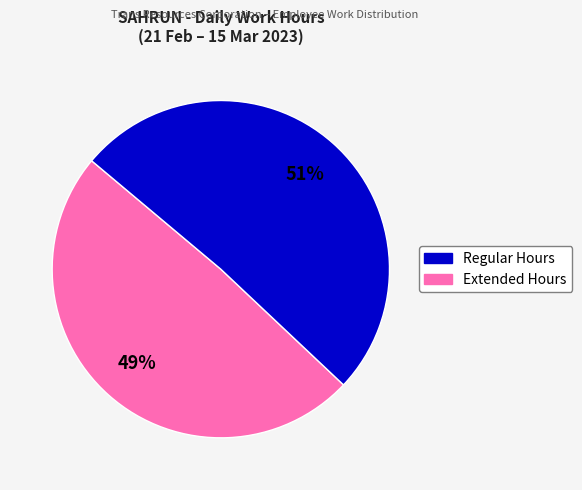

To the nearest percent, what is the difference between the largest and smallest slice percentages?

2%